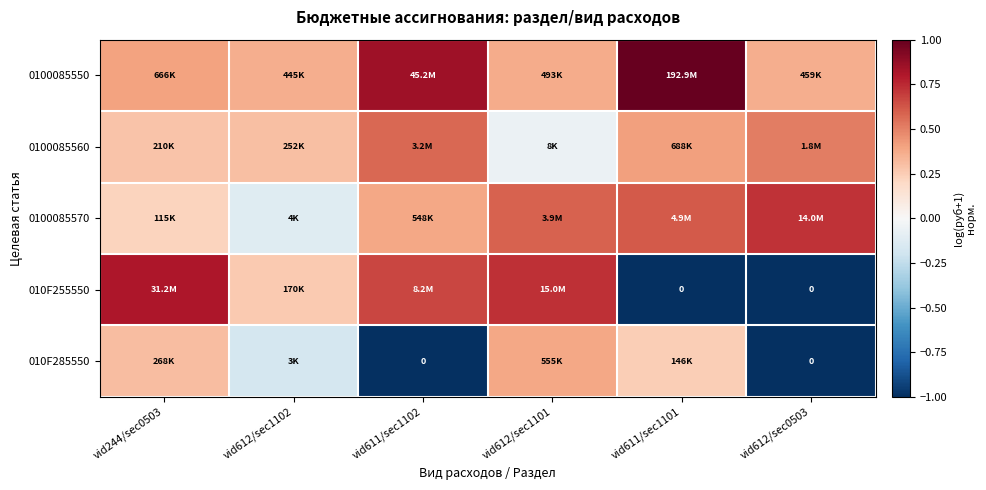

What is the spread (max minus min) of values at vid611/sec1102?

1.8